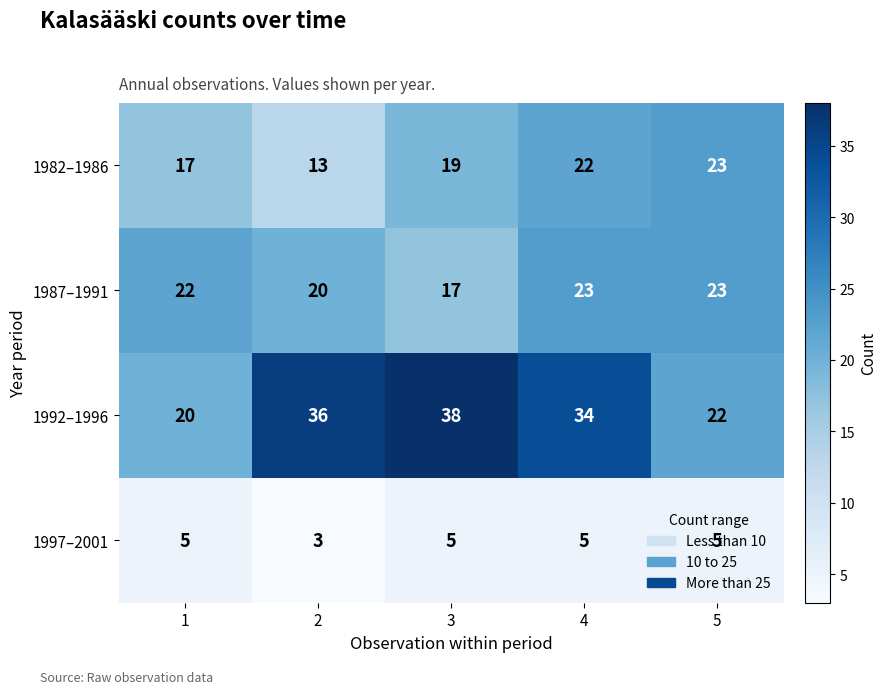

Rank the series at 4 from highest to lowest value.

1992–1996, 1987–1991, 1982–1986, 1997–2001